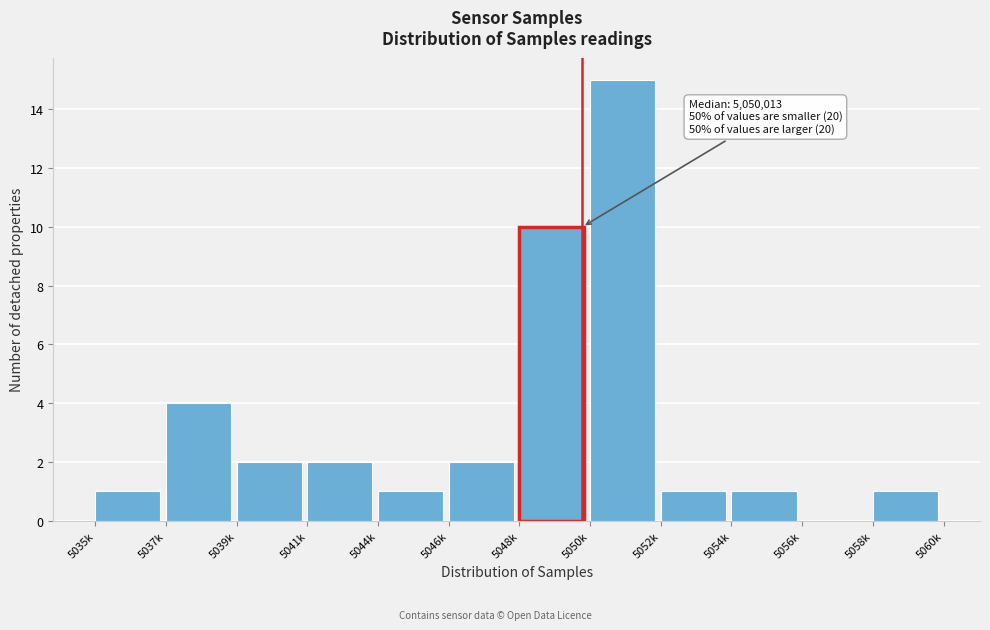

Reading left to right, what are all the values shown in this chart?

5035k=1	5037k=4	5039k=2	5041k=2	5044k=1	5046k=2	5048k=10	5050k=15	5052k=1	5054k=1	5056k=0	5058k=1